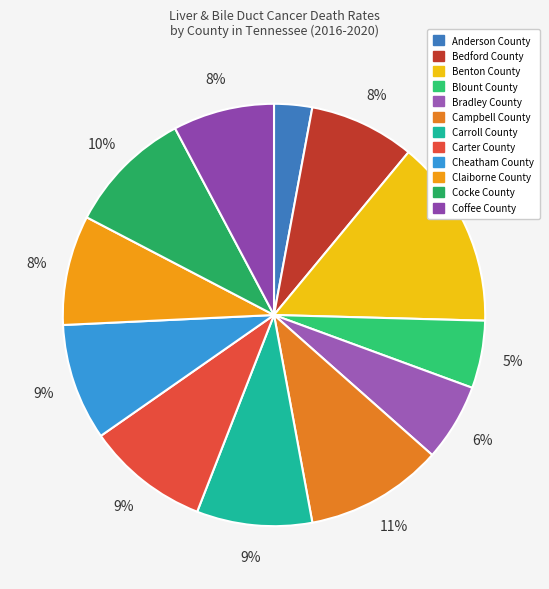

How many segments does this pie chart have?

12